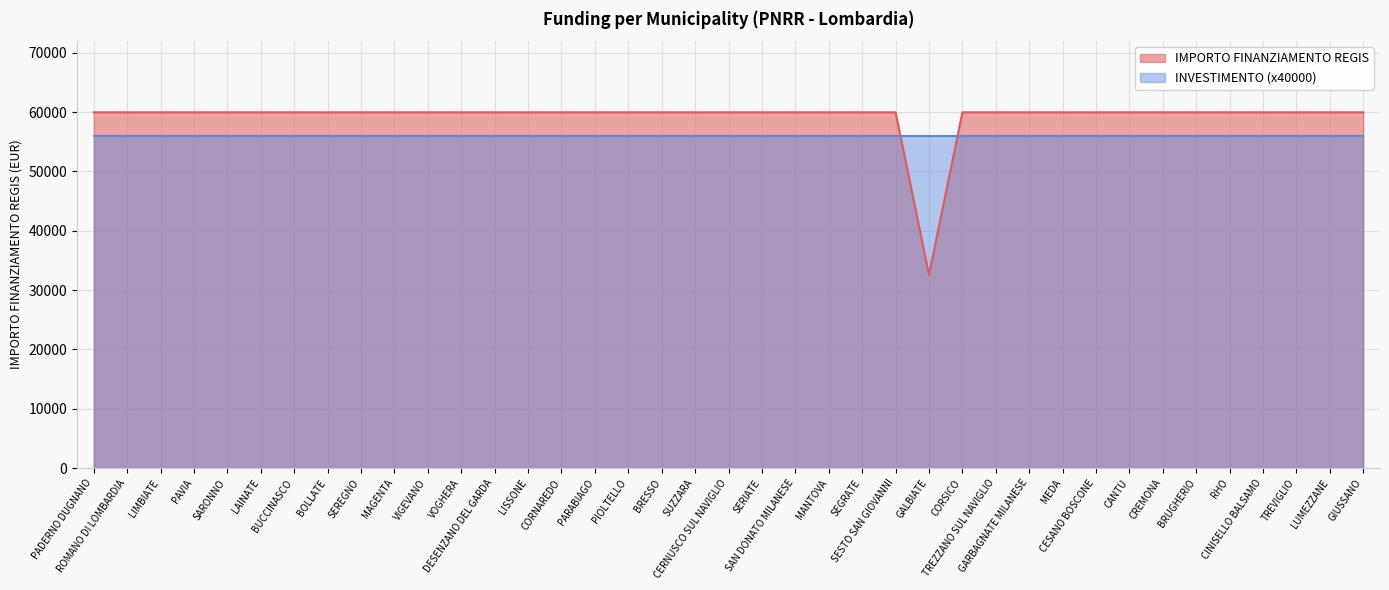

What is the label of the 1st point from the left?

PADERNO DUGNANO